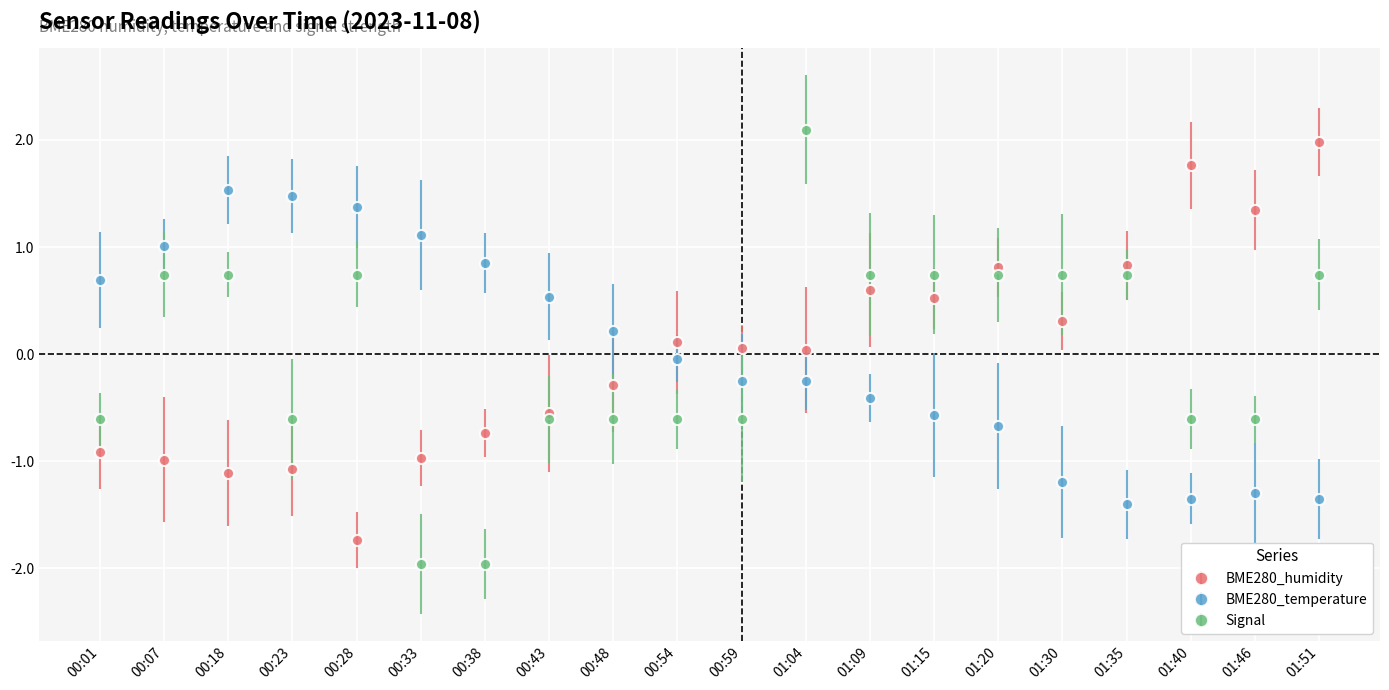

What is the minimum value shown in the chart?

-2.0